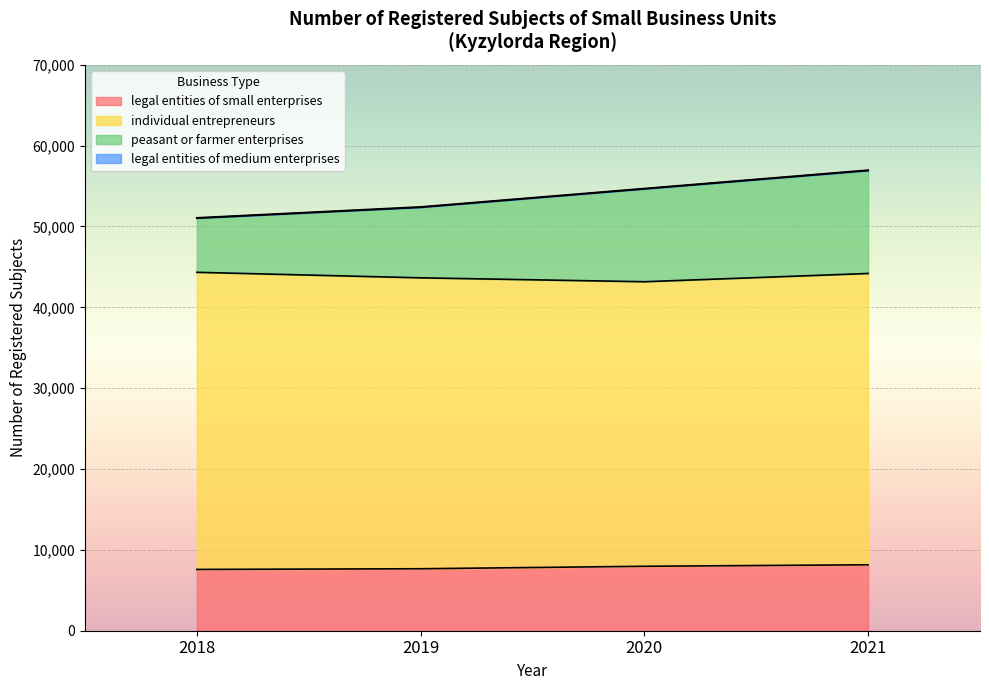

What is the total value across all series at 2021?

56976